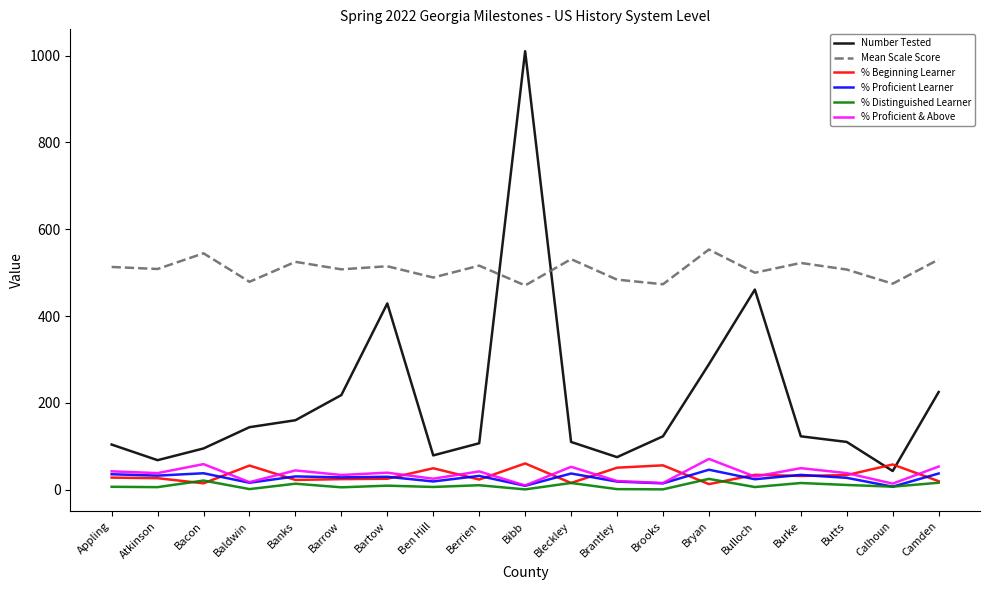

Which series has the largest range (max minus min)?

Number Tested